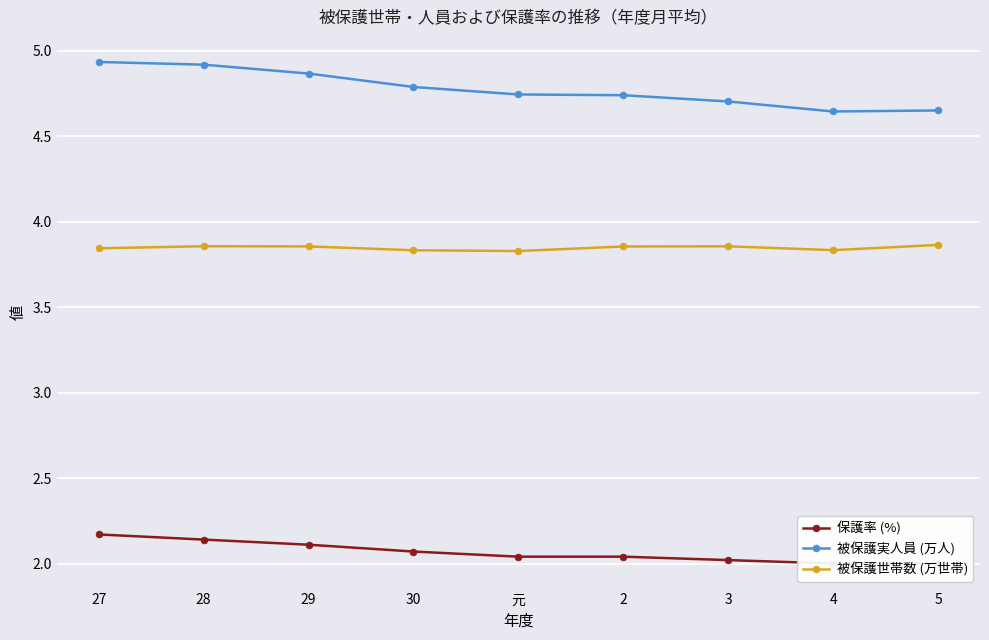

What are all the series names shown in the legend?

保護率 (%), 被保護実人員 (万人), 被保護世帯数 (万世帯)